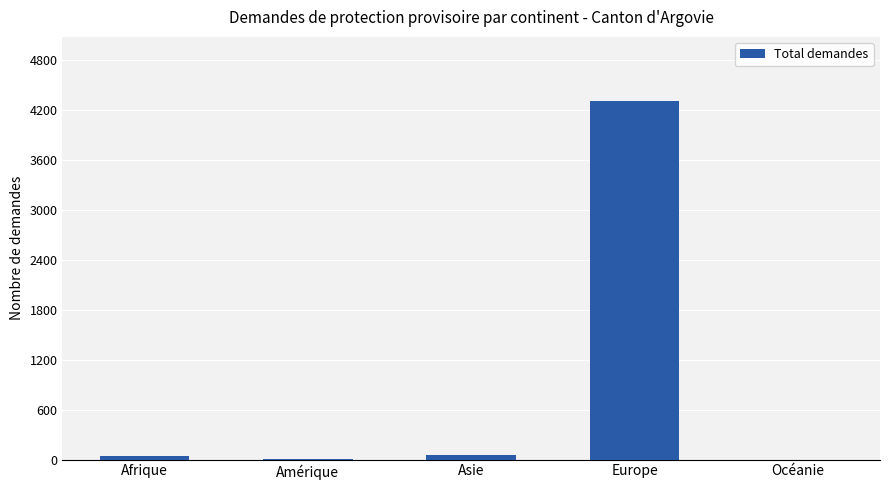

Which has a higher value, Afrique or Europe?

Europe